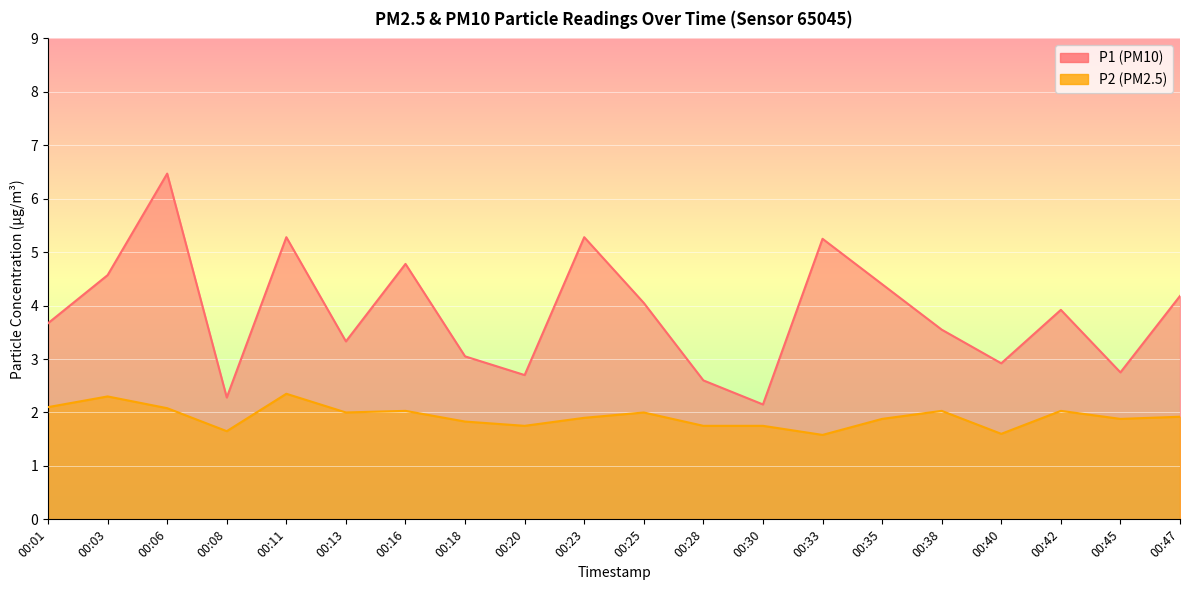

The value of P1 line at 00:42 is 5.7. True or false?

False